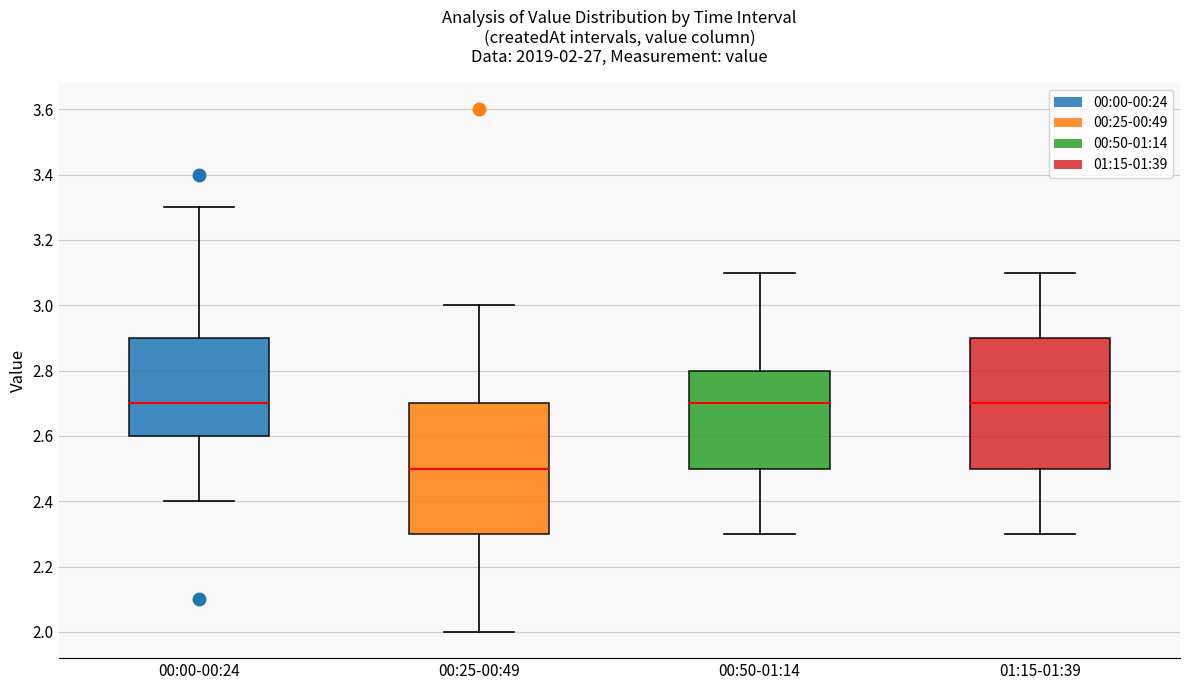

Which box's median line is the lowest?

00:25-00:49